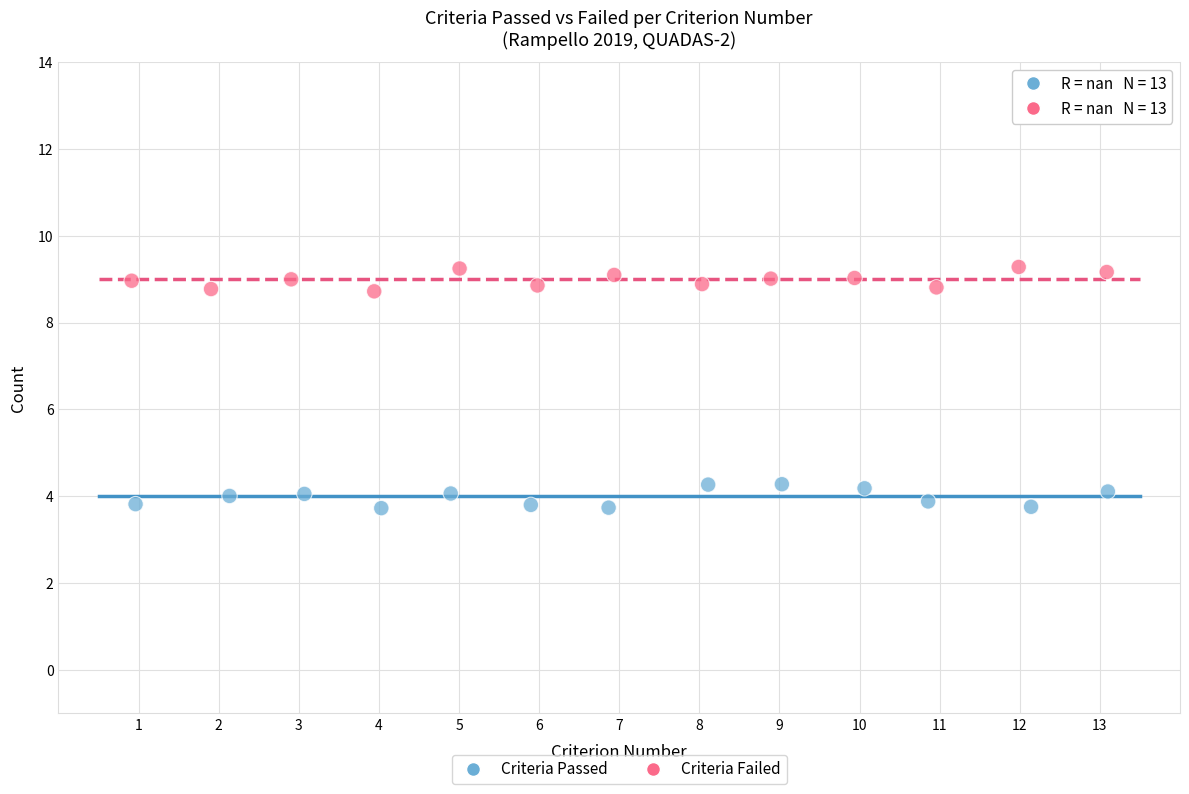

Which series reaches the minimum Y coordinate?

Criteria Passed